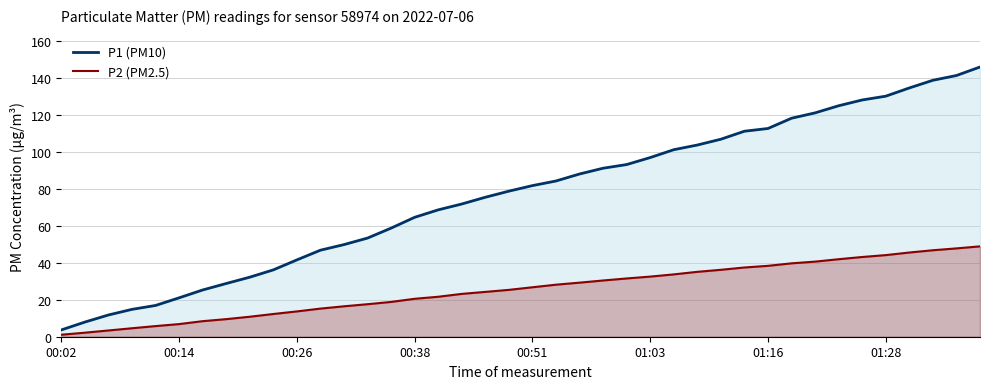

What is the lowest value of the P1 (PM10) series?

3.7